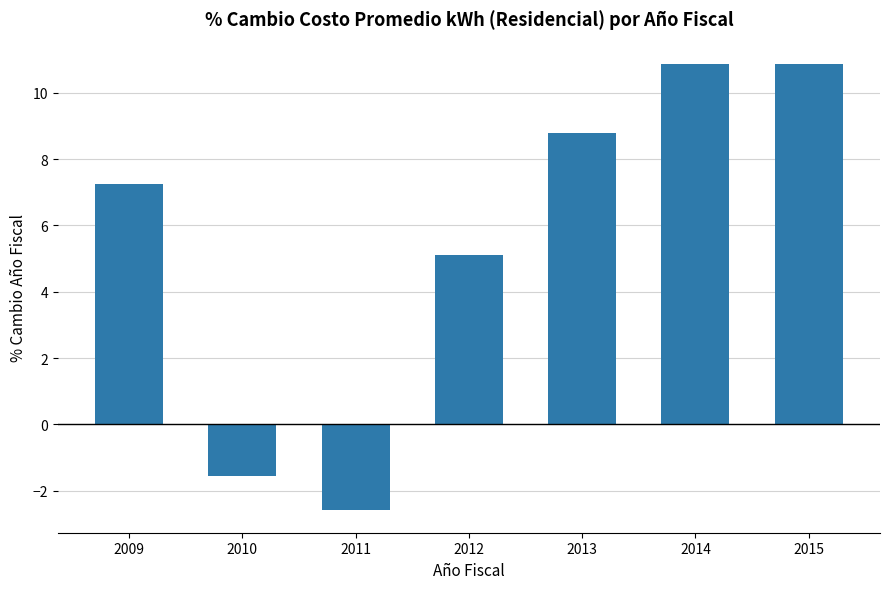

Are the bars horizontal?

No